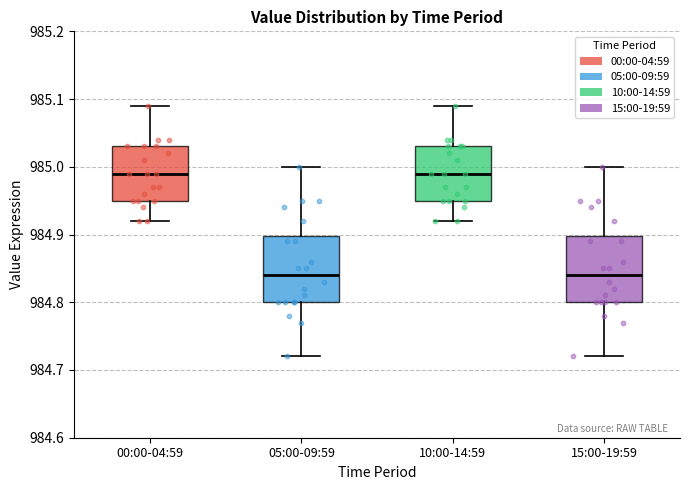

Where does the median line of the box for 10:00-14:59 sit on the y-axis? The values are not printed on the chart, so give them approximately, as read against the axis.

984.99